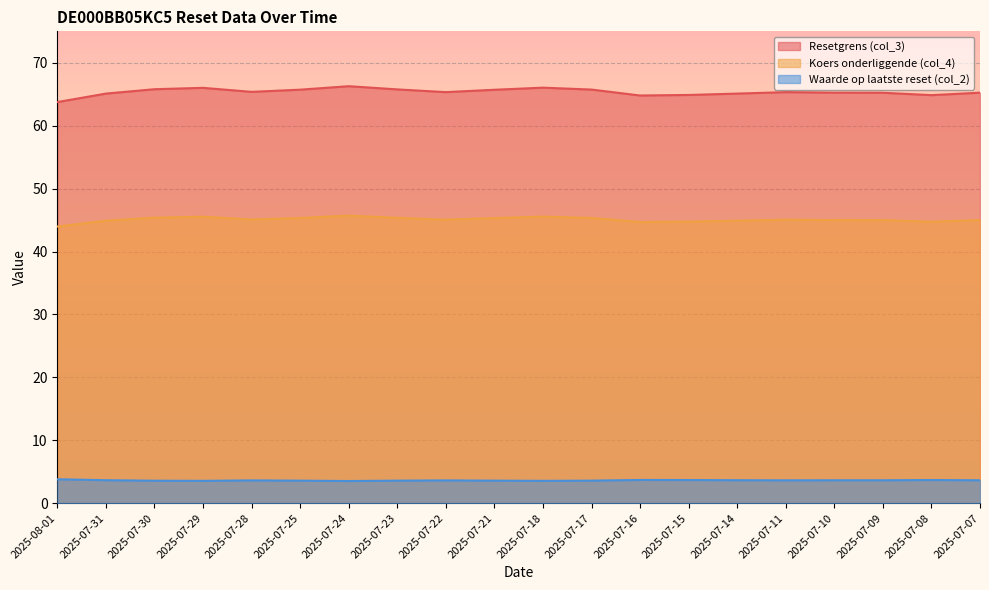

What is the difference between the maximum and minimum values in the Resetgrens (col_3) series?

2.5